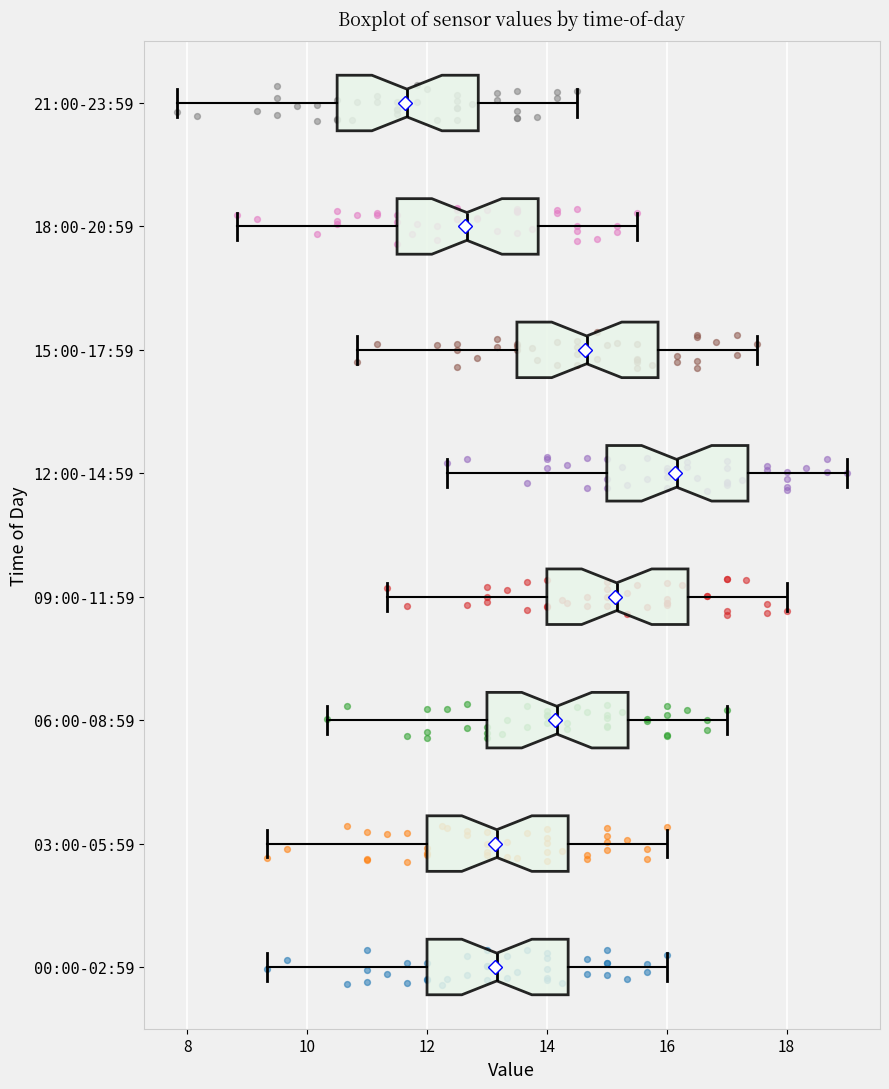

Reading bottom to top, transcribe this box plot: for each box, give where its median line is, the range the box spans, and where its two whiskers end, as read against the x-axis. The values are not printed on the chart, so give them approximately, as read against the axis.

00:00-02:59: median 13.2, box 12.0 to 14.4, whiskers 9.4 to 16.0
03:00-05:59: median 13.2, box 12.0 to 14.4, whiskers 9.4 to 16.0
06:00-08:59: median 14.2, box 13.0 to 15.4, whiskers 10.4 to 17.0
09:00-11:59: median 15.2, box 14.0 to 16.4, whiskers 11.4 to 18.0
12:00-14:59: median 16.2, box 15.0 to 17.4, whiskers 12.4 to 19.0
15:00-17:59: median 14.6, box 13.6 to 15.8, whiskers 10.8 to 17.6
18:00-20:59: median 12.6, box 11.6 to 13.8, whiskers 8.8 to 15.6
21:00-23:59: median 11.6, box 10.6 to 12.8, whiskers 7.8 to 14.6